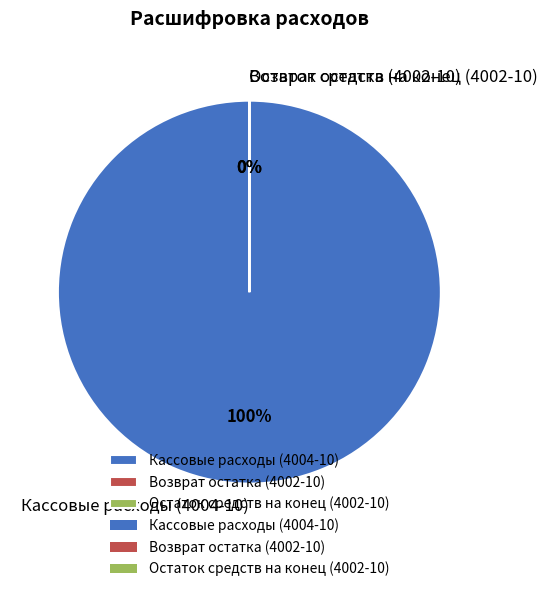

The Кассовые расходы (4004-10) slice represents 90% of the pie. True or false?

False